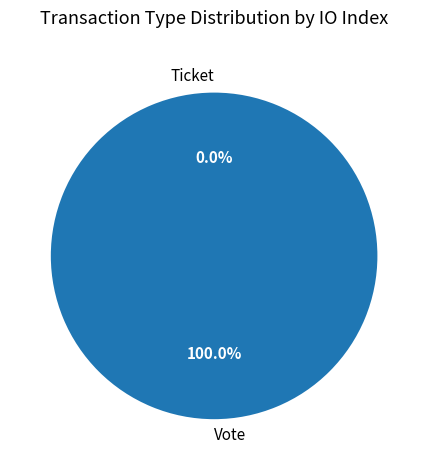

Does Vote account for over 50% of the chart?

Yes